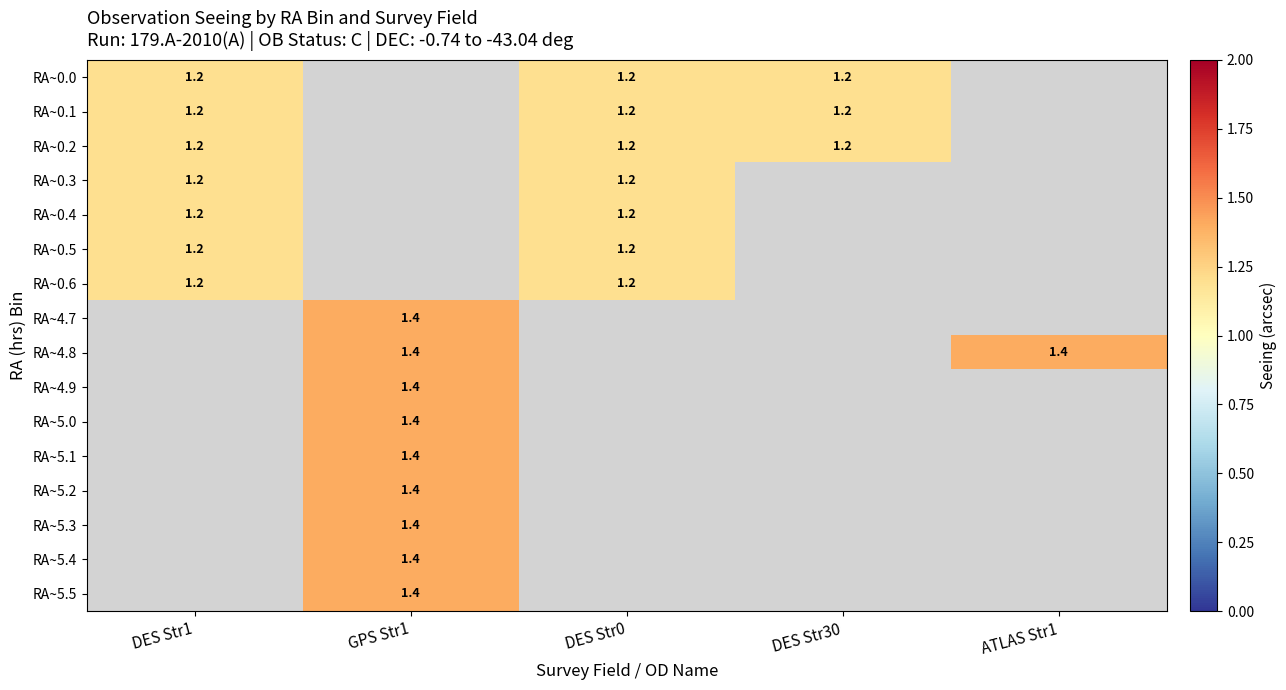

Is the value of RA~4.8 at ATLAS Str1 greater than the value of RA~0.0 at DES Str1?

Yes